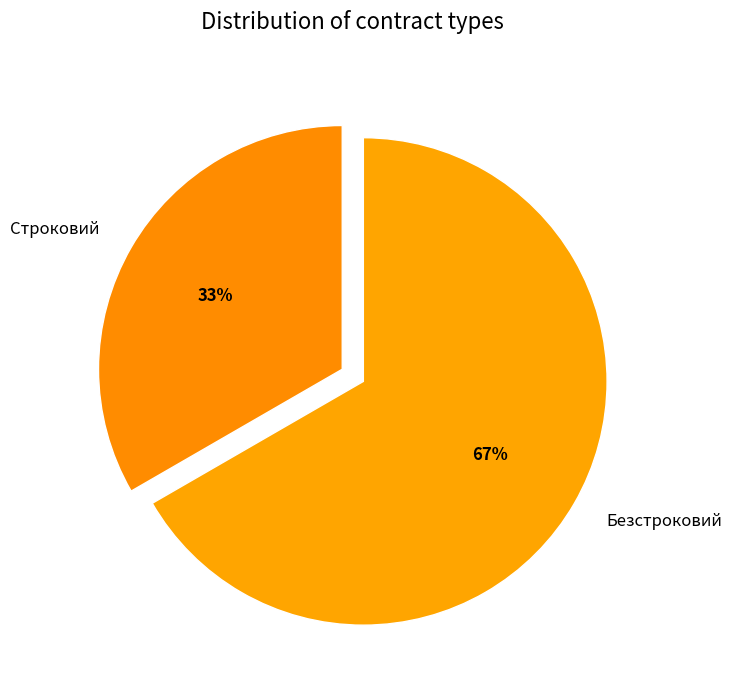

True or false: Строковий accounts for 33% of the total.

True